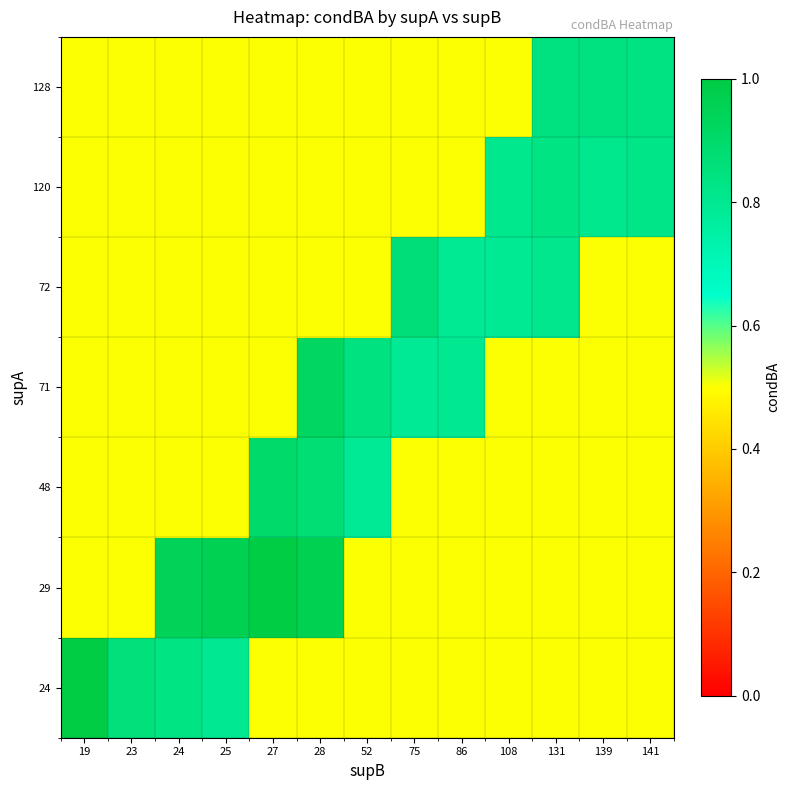

Between 52 and 108, which is larger?

52